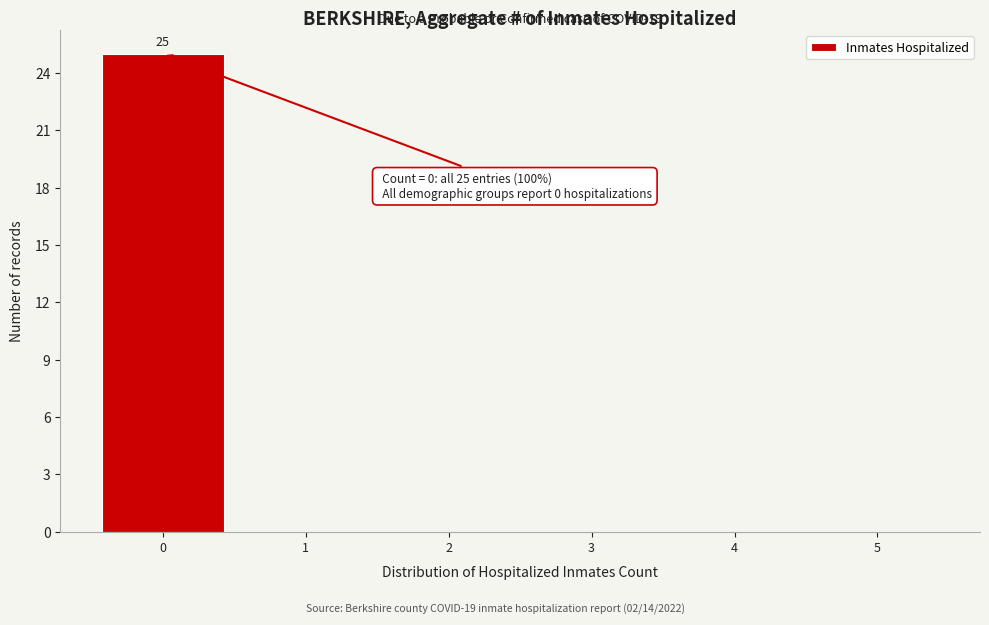

Which range on the x-axis has the tallest bar?

-0.5 to 0.5